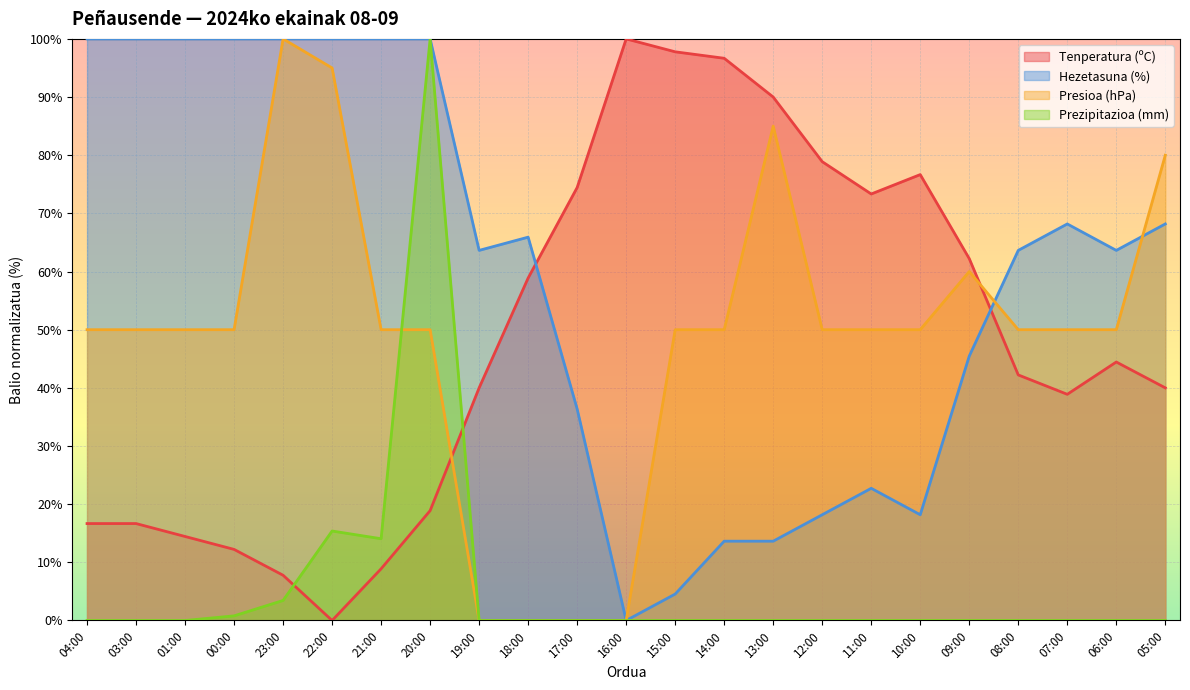

Which series has the largest total across all categories?

Hezetasuna (%)